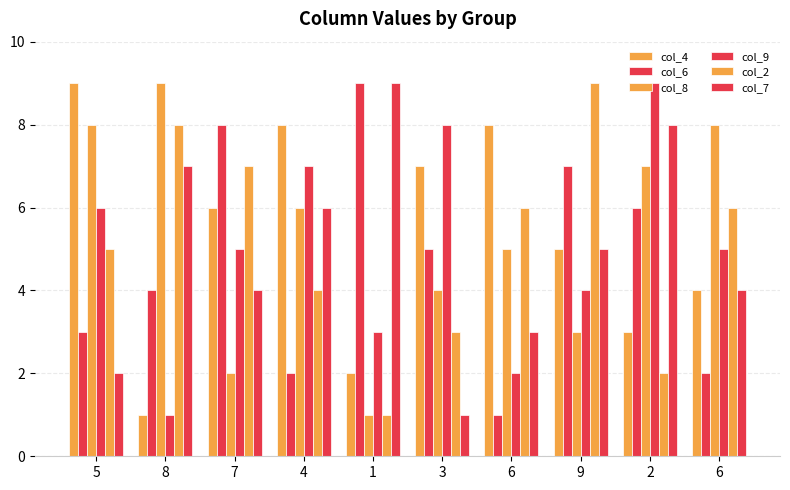

How many col_4 values are between 3 and 8?

7